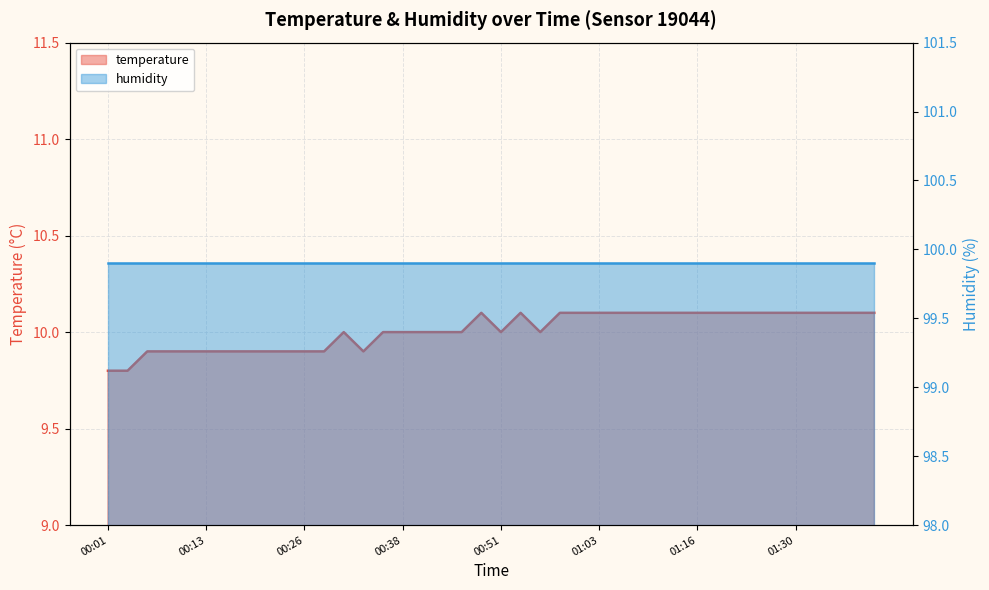

Which has a higher value, 01:37 or 00:31?

01:37